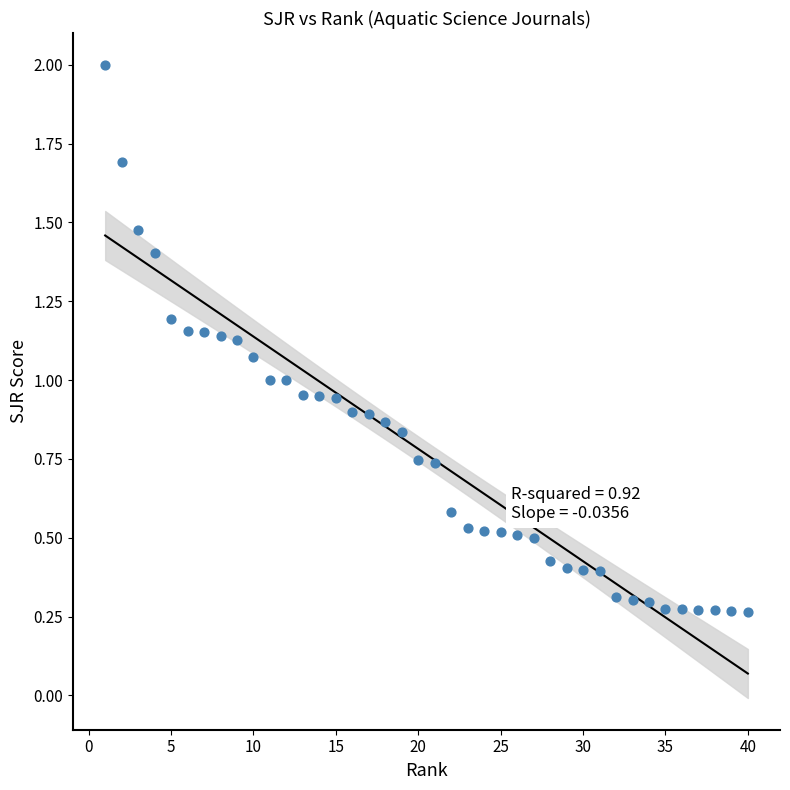

What is the range of X values (max minus min)?

39.0